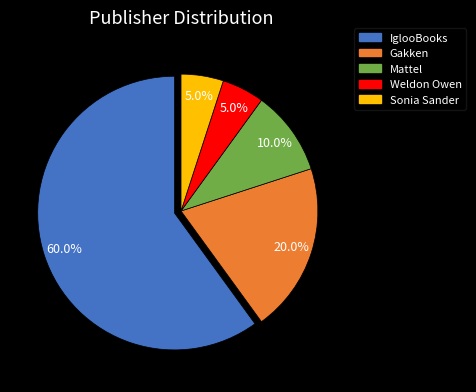

Is Sonia Sander the majority of the pie?

No